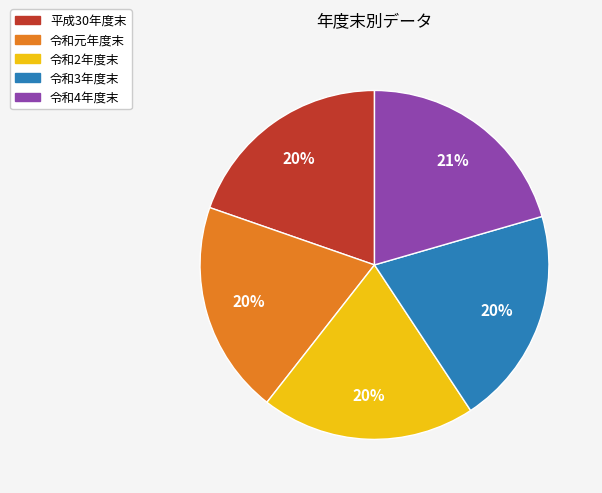

To the nearest percent, what portion does 令和元年度末 represent?

20%